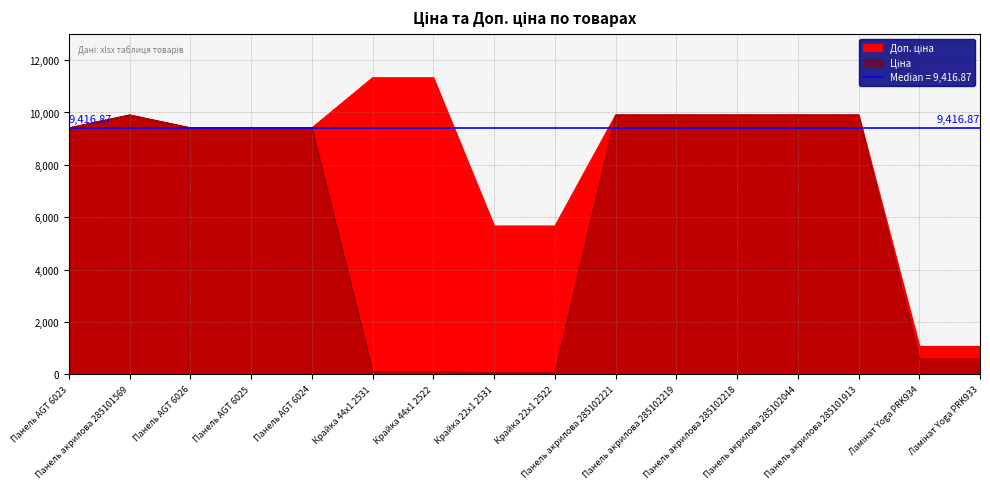

What is the difference between the Ціна values at Панель AGT 6025 and Панель акрилова 285102218?

491.6